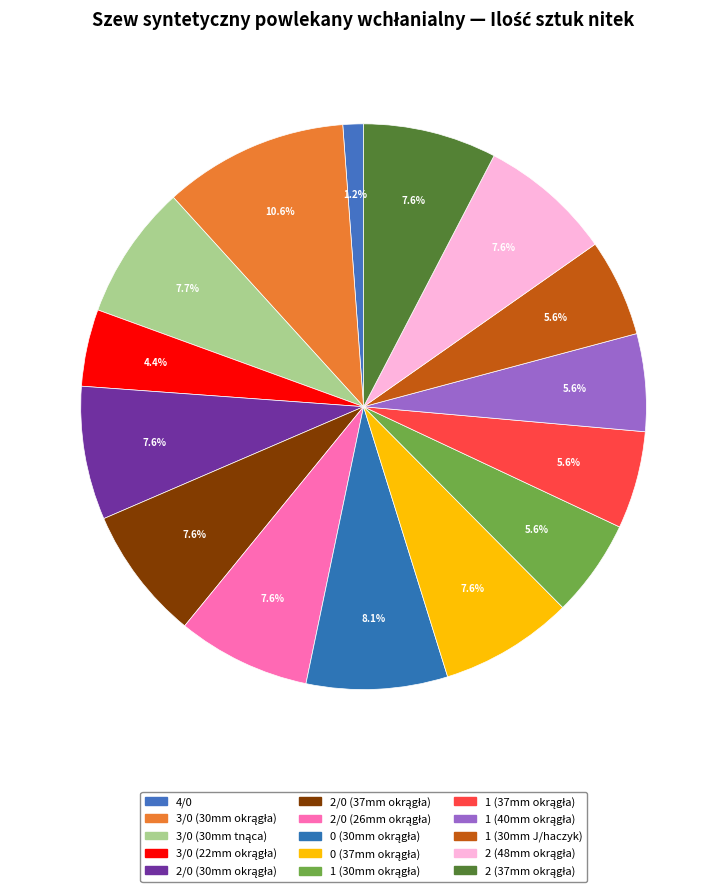

Does any single category account for the majority?

No